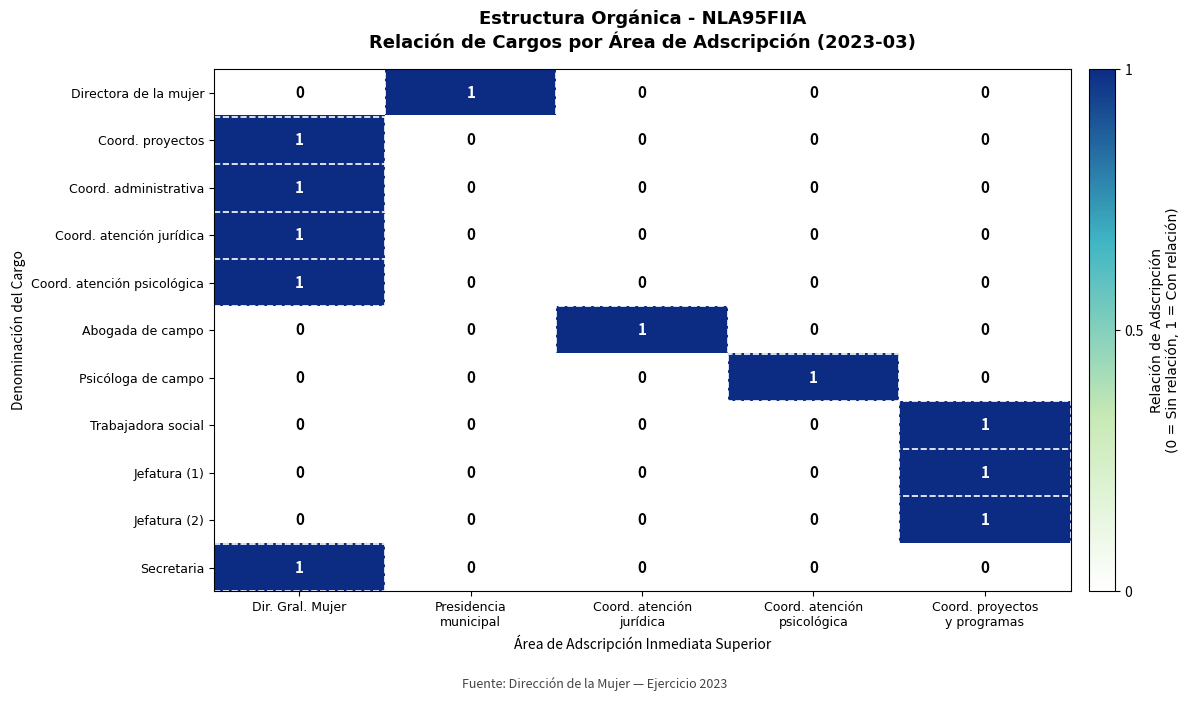

How many Abogada de campo values are between 0 and 1?

5